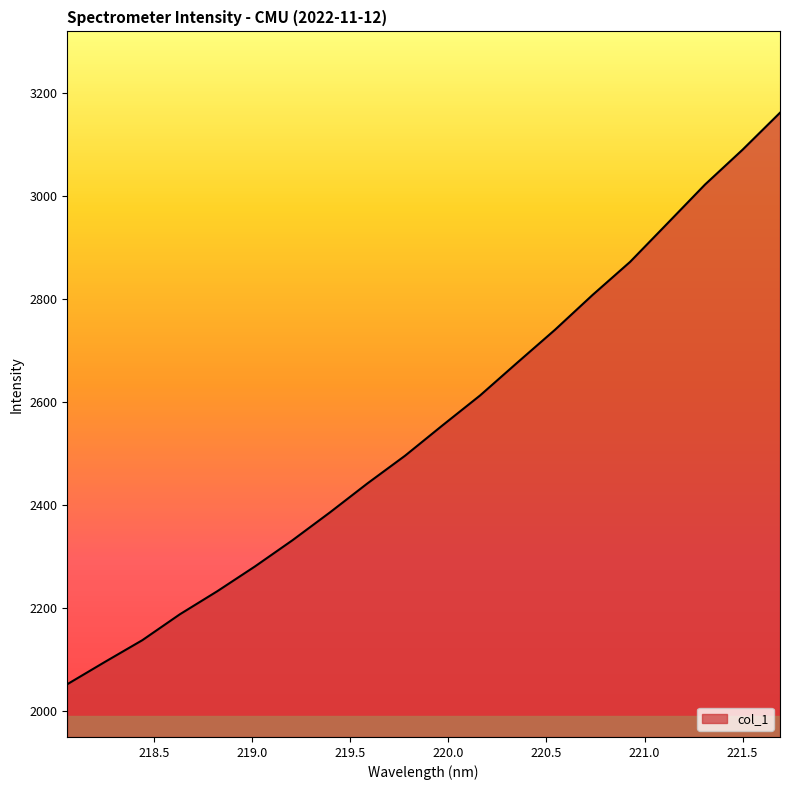

What is the difference between the maximum and minimum values?

1111.2